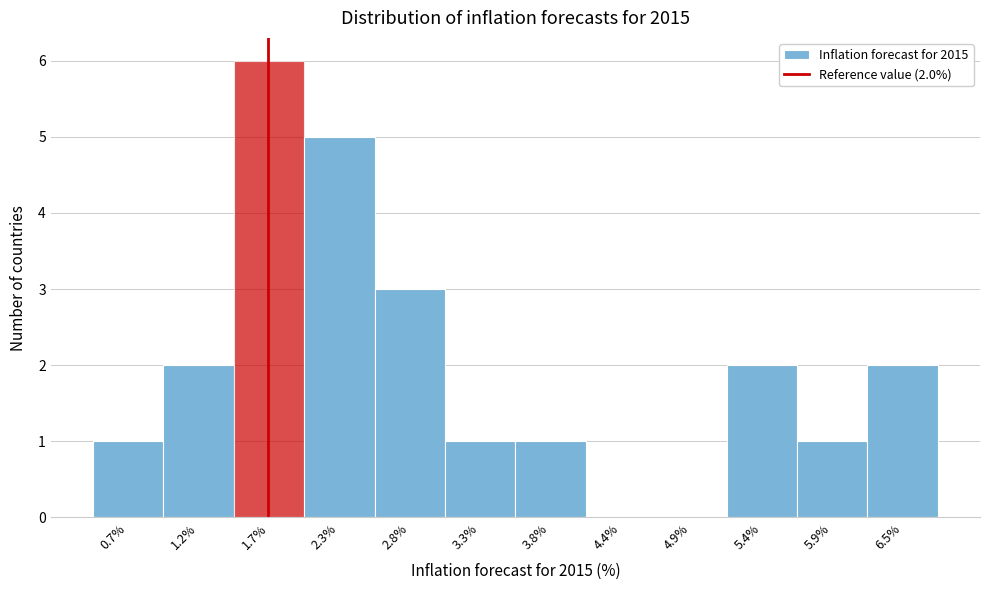

Reading left to right, list all the values displayed in this chart.

0.7%=1	1.2%=2	1.7%=6	2.3%=5	2.8%=3	3.3%=1	3.8%=1	4.4%=0	4.9%=0	5.4%=2	5.9%=1	6.5%=2